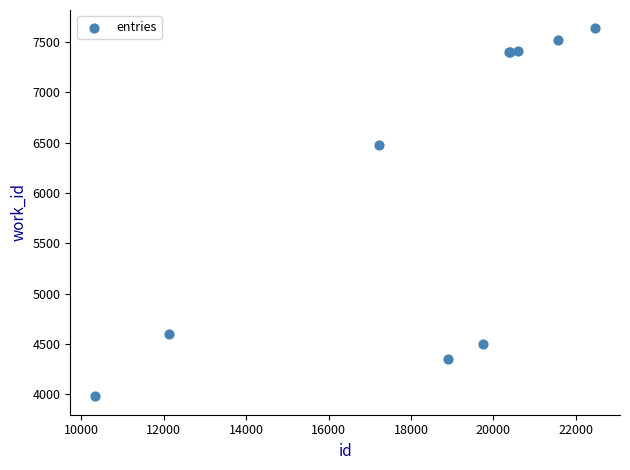

What Y value in the scatter plot is closest to 5808?

6479